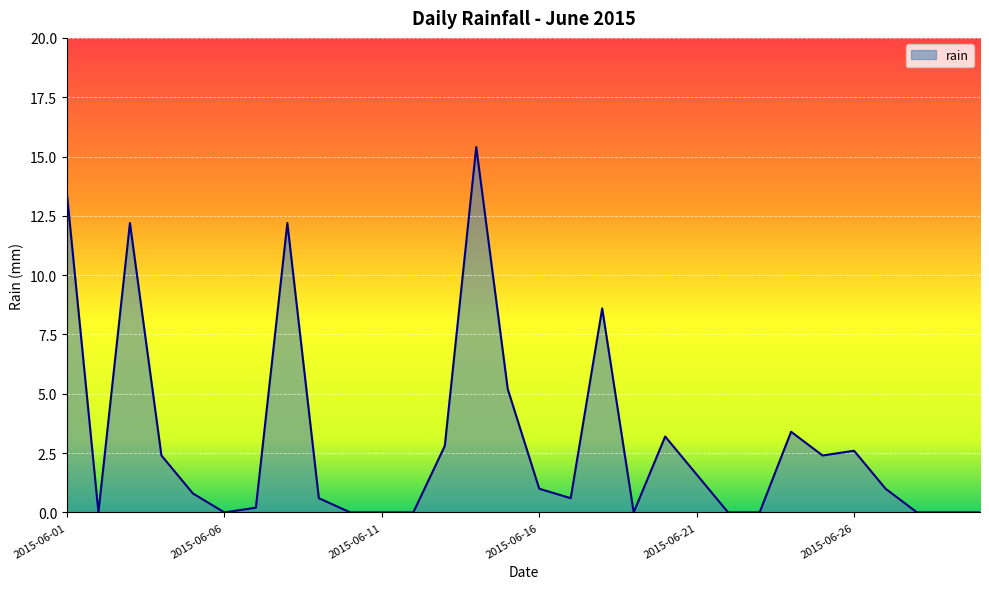

What is the greatest value displayed?

15.4